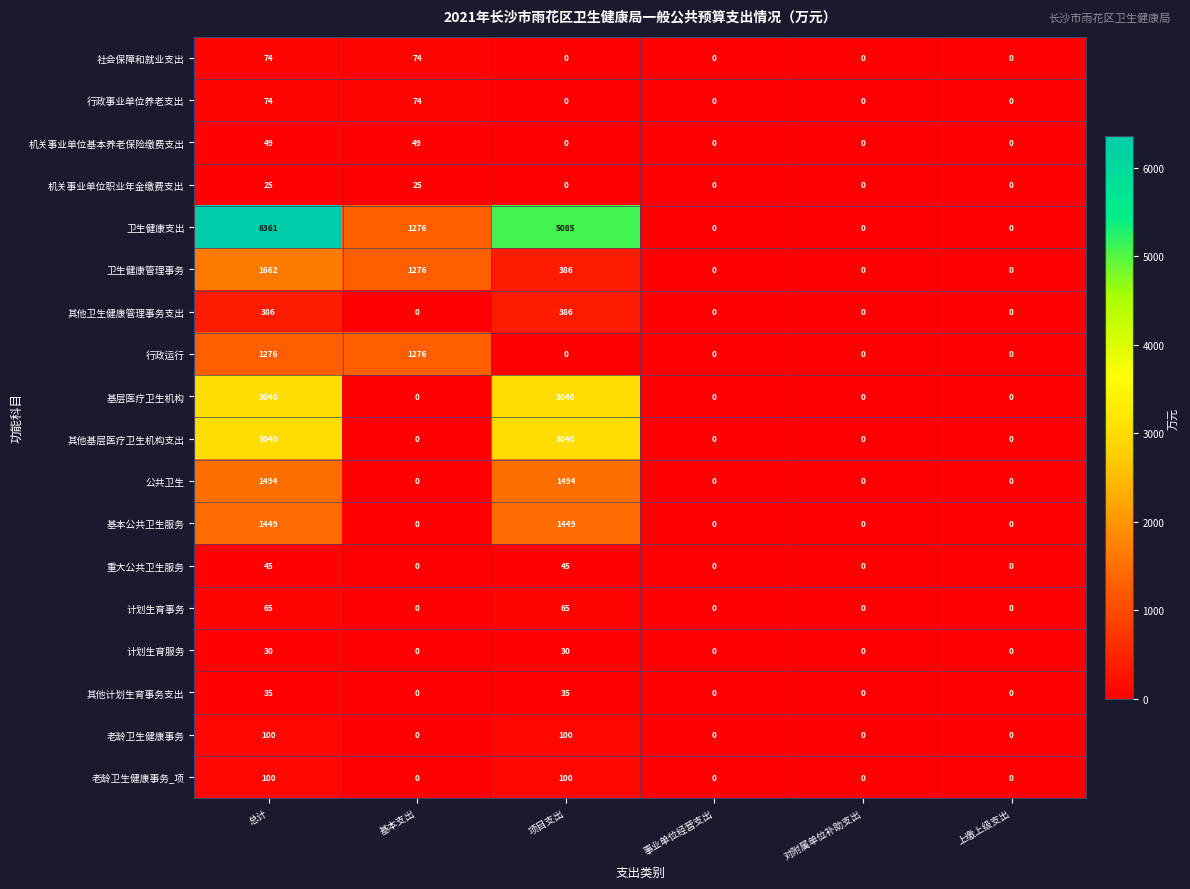

Which category has the highest value across all series?

总计